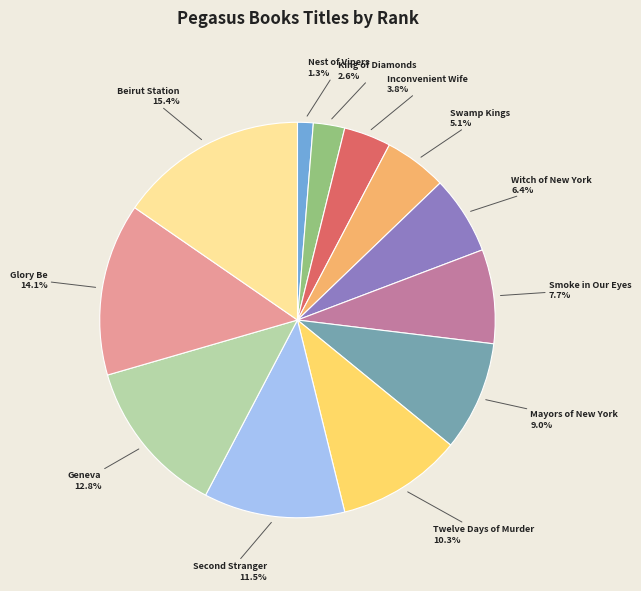

Is there any slice that represents more than half of the pie?

No